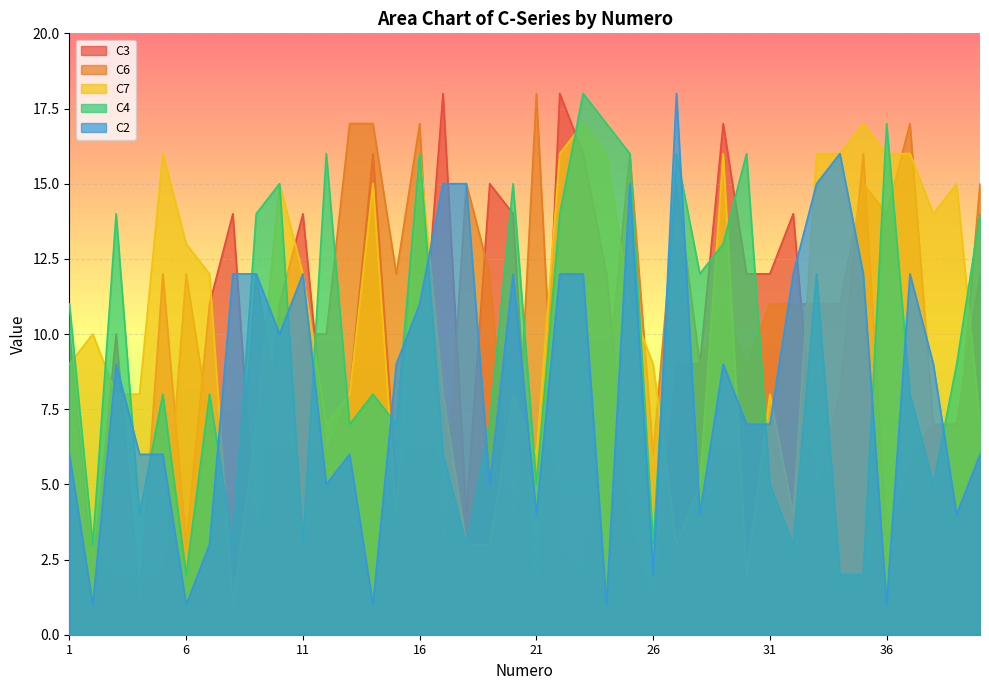

Between 28 and 36, which series saw the biggest shift?

C7